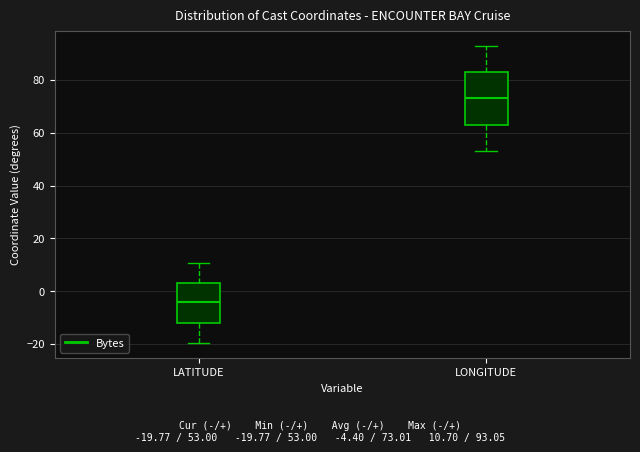

Where does the median line of the box for LONGITUDE sit on the y-axis? The values are not printed on the chart, so give them approximately, as read against the axis.

74